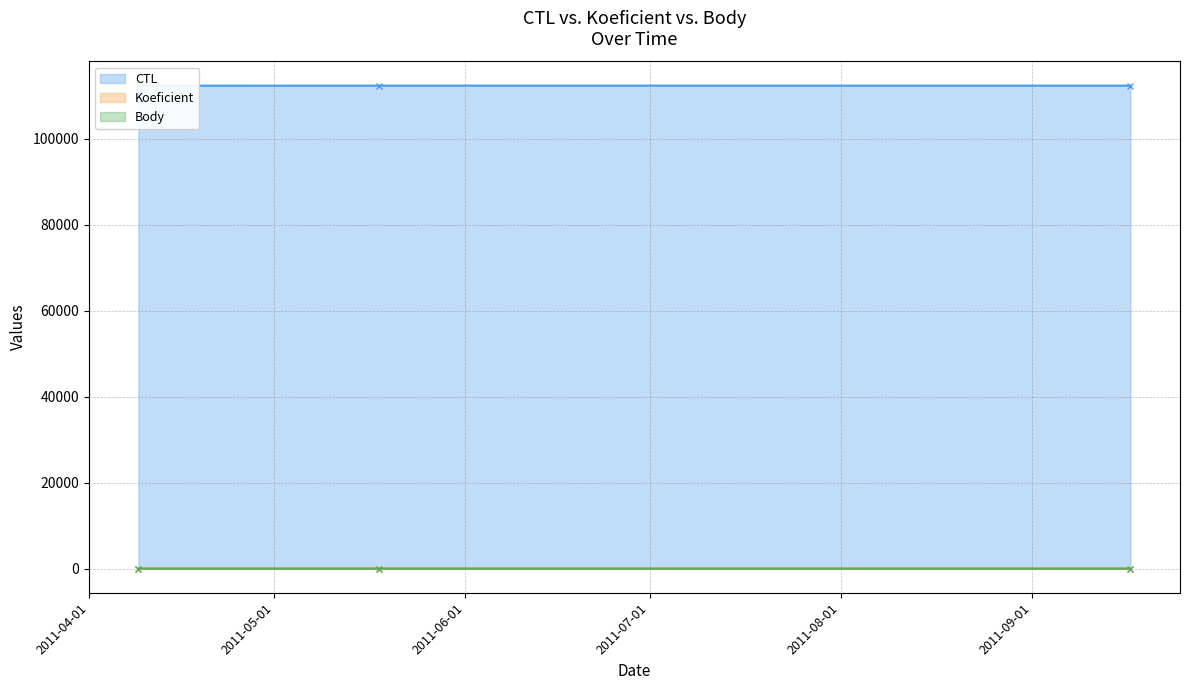

Reading left to right, transcribe all the data shown in this chart.

CTL: 2011-04-09=112401.0	2011-05-18=112417.0	2011-09-17=112413.0
Koeficient: 2011-04-09=2.0	2011-05-18=1.0	2011-09-17=2.0
Body: 2011-04-09=3.0	2011-05-18=1.5	2011-09-17=3.0